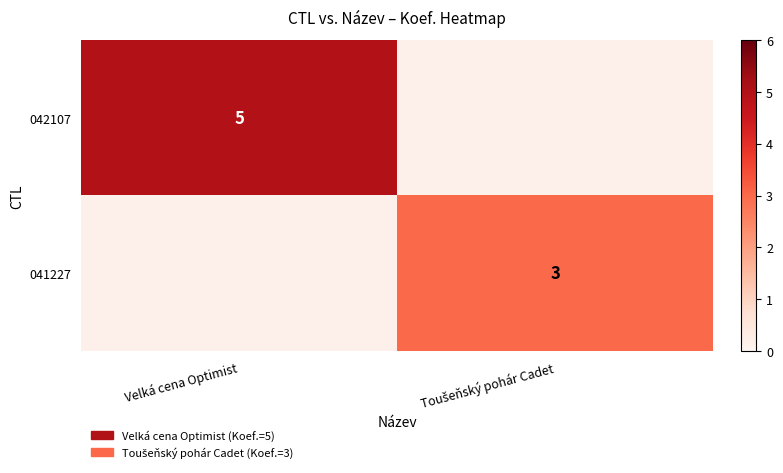

Is it true that 042107 equals 5 at Velká cena Optimist?

True